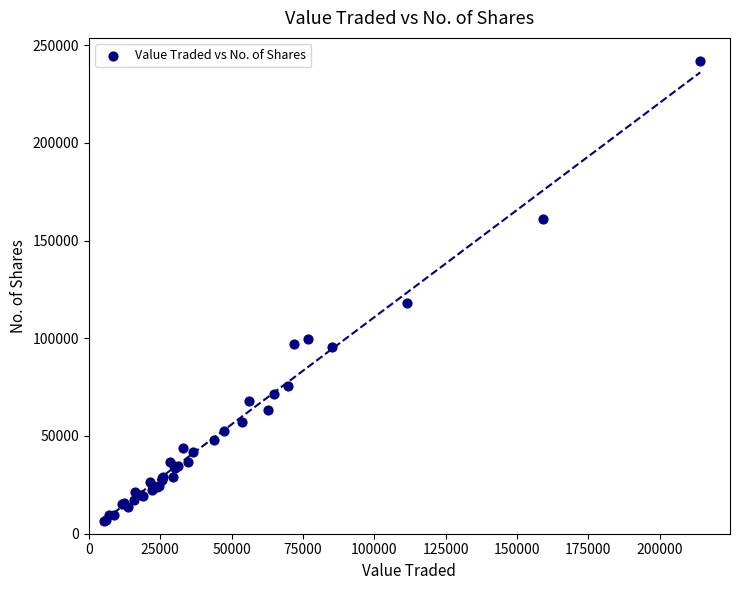

What Y value in the scatter plot is closest to 124303?

118180